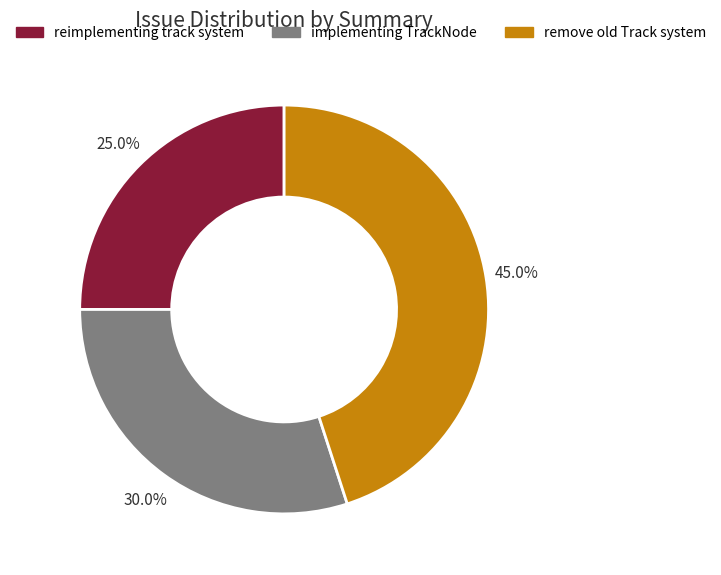

Count the number of slices in the pie.

3